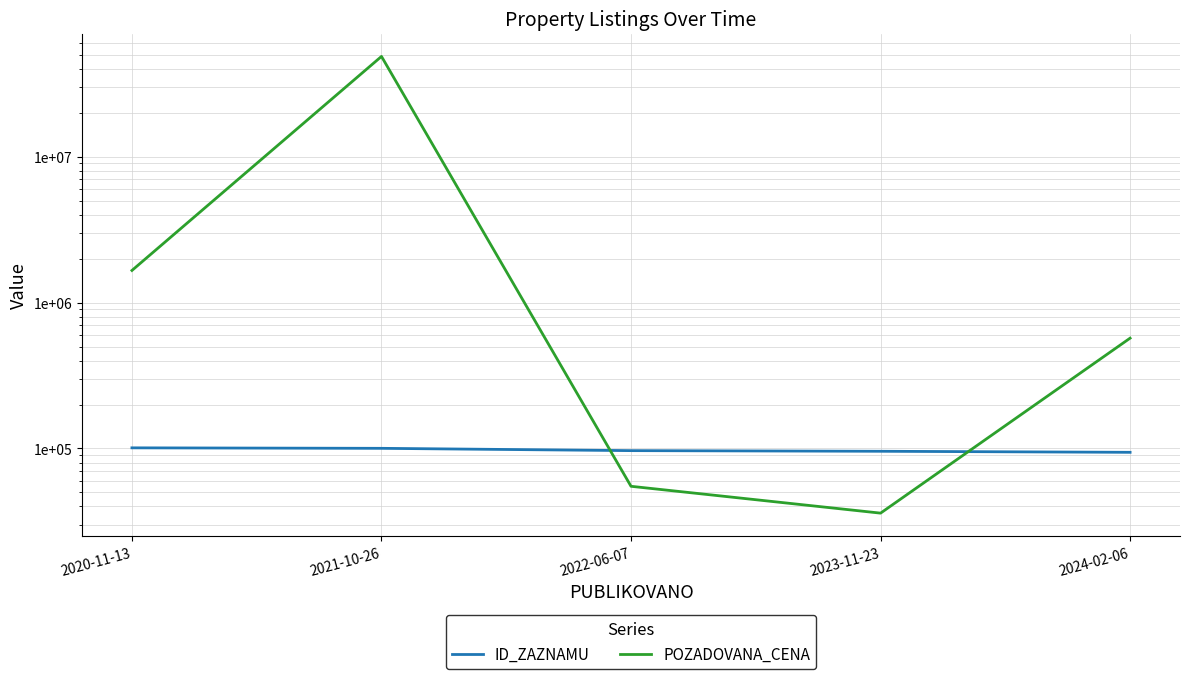

What is the difference between the highest and lowest values at 2022-06-07?

41593